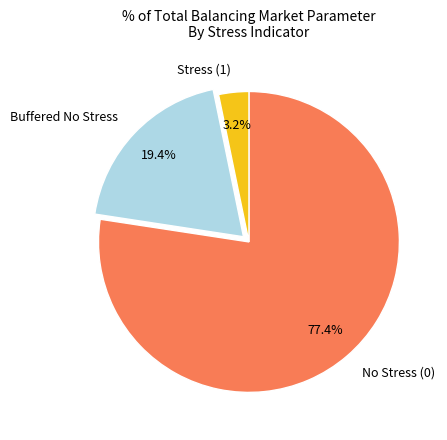

Combined, what portion of the pie is Buffered No Stress and No Stress (0)?

96.8%